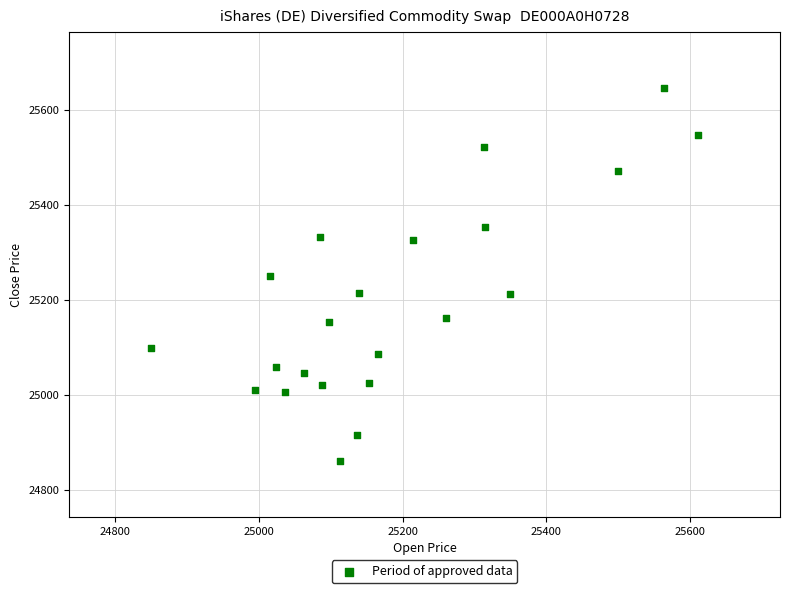

What is the range of Y values (max minus min)?

786